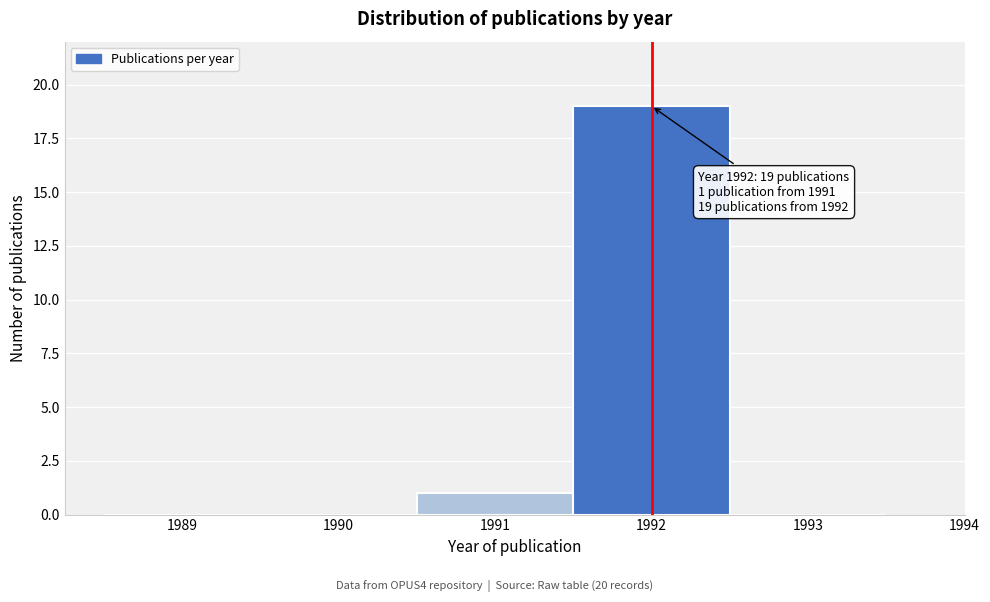

Over which range of the x-axis is the bar tallest?

1991.5 to 1992.5